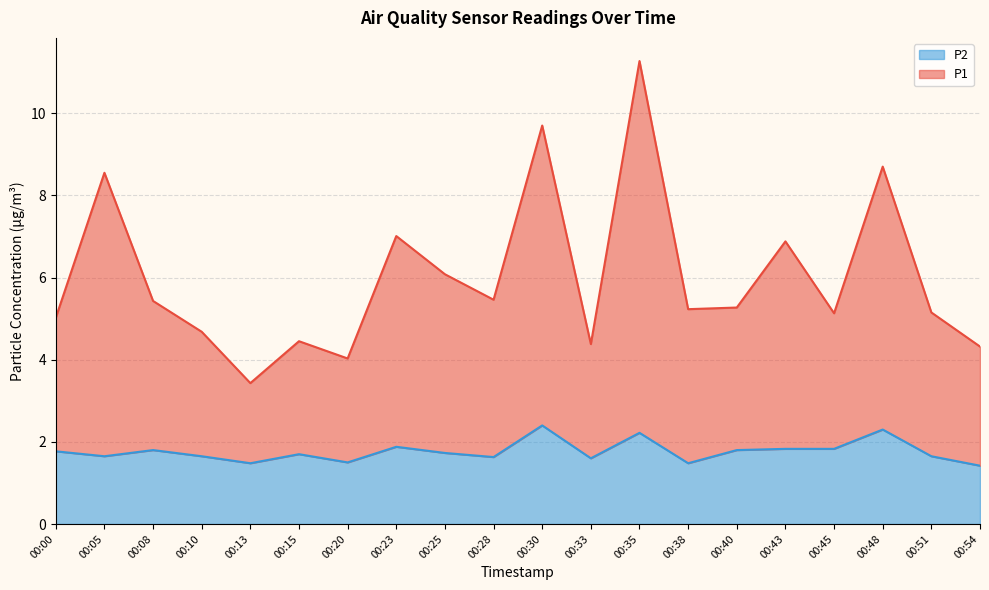

Rank the series by their average value, from highest to lowest.

P1, P2